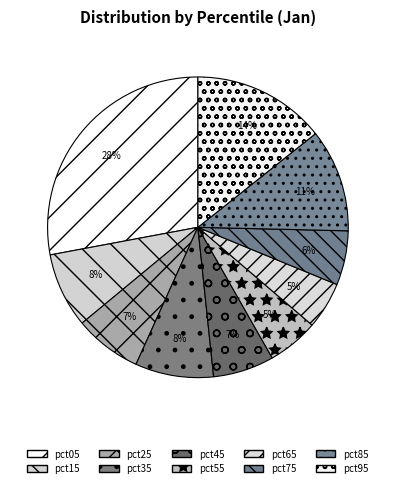

What percentage is NOT represented by pct35?

91.6%